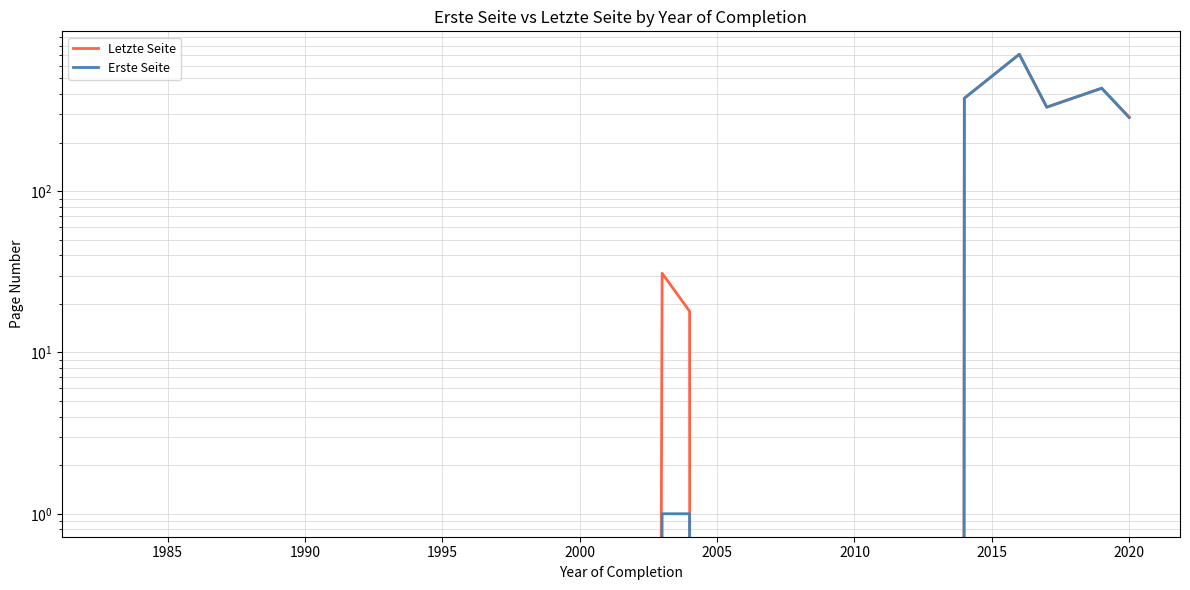

In Erste Seite, how many points are higher than both neighbors (excluding endpoints)?

2